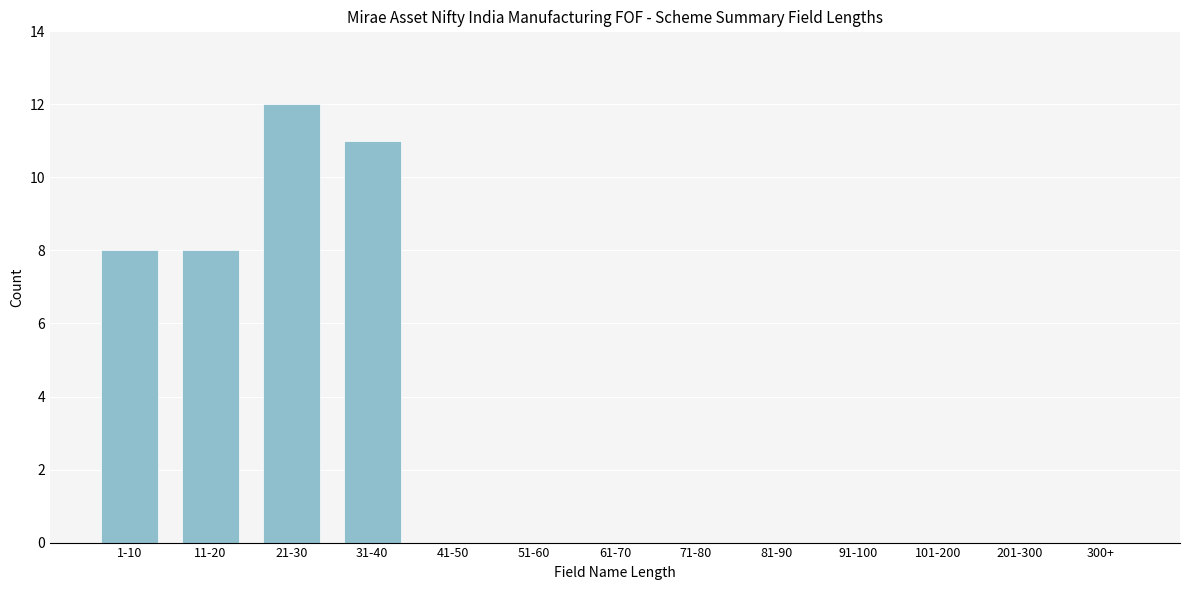

Reading left to right, extract all data points from this chart.

1-10=8	11-20=8	21-30=12	31-40=11	41-50=0	51-60=0	61-70=0	71-80=0	81-90=0	91-100=0	101-200=0	201-300=0	300+=0